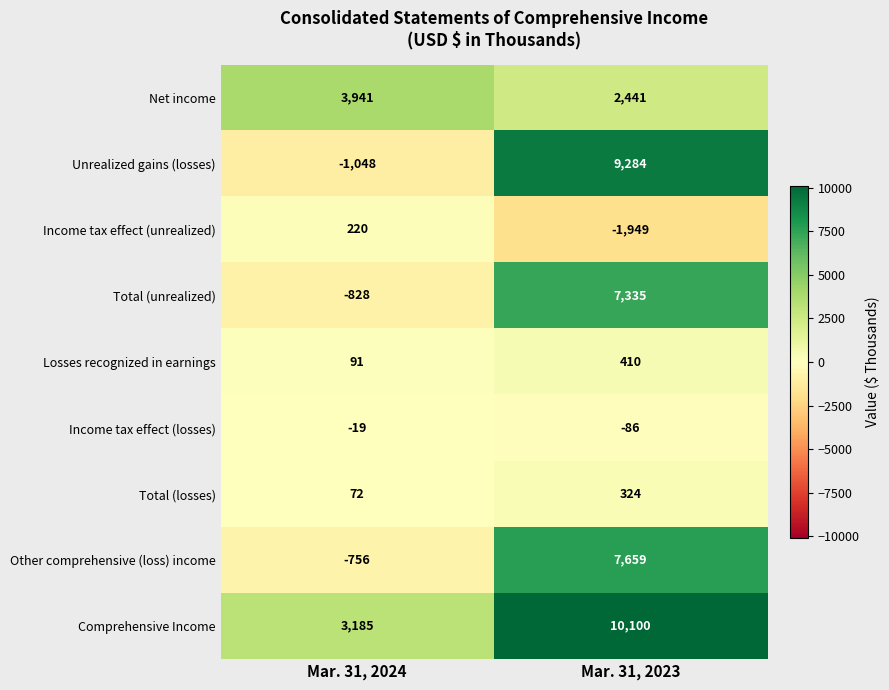

What is the approximate value of Income tax effect (unrealized) at Mar. 31, 2023, to the nearest 10?

-1950